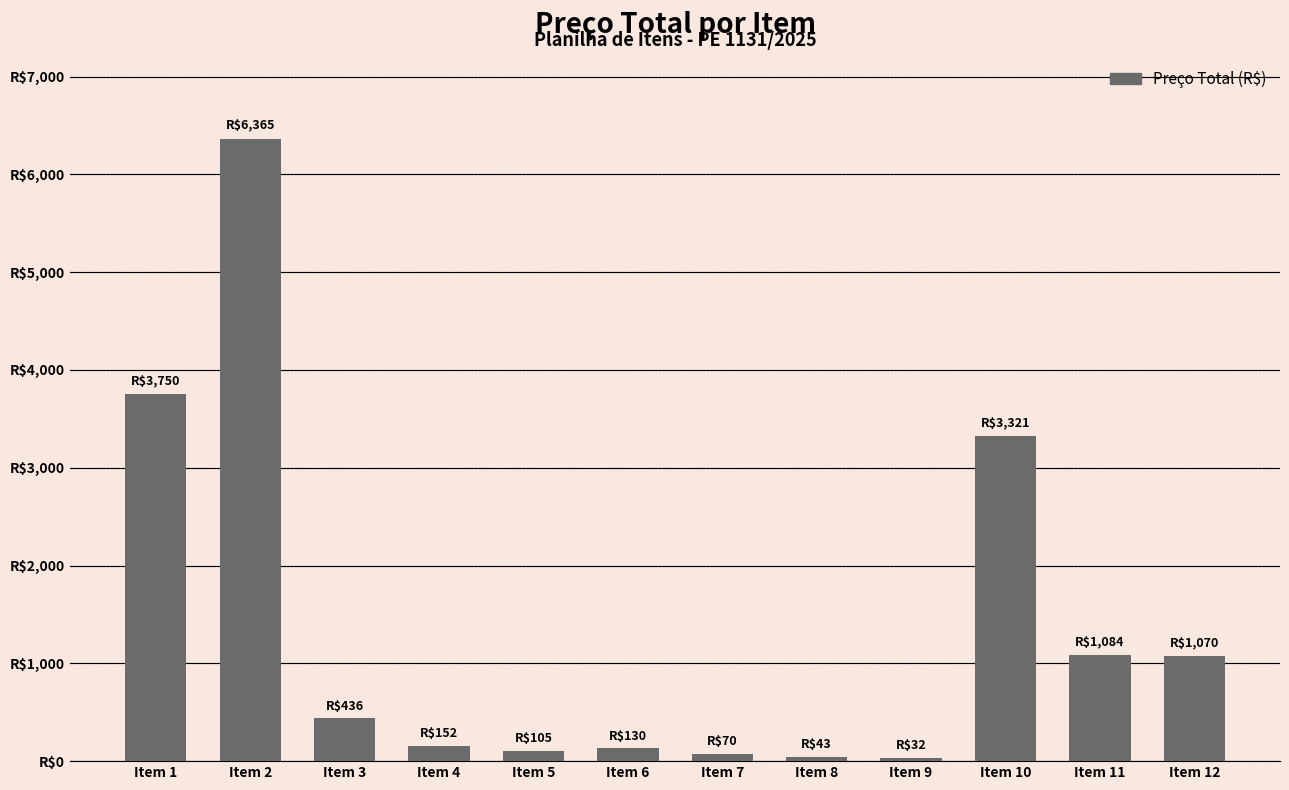

What is the sum of all values?

16558.2